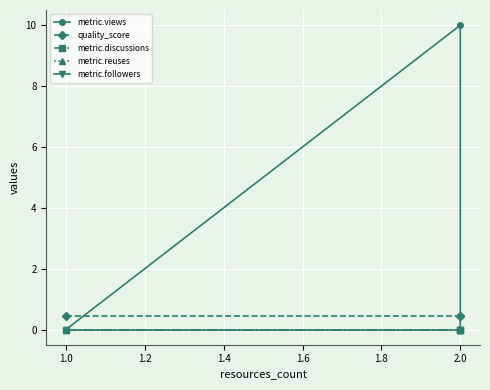

What are all the series names shown in the legend?

metric.views, quality_score, metric.discussions, metric.reuses, metric.followers